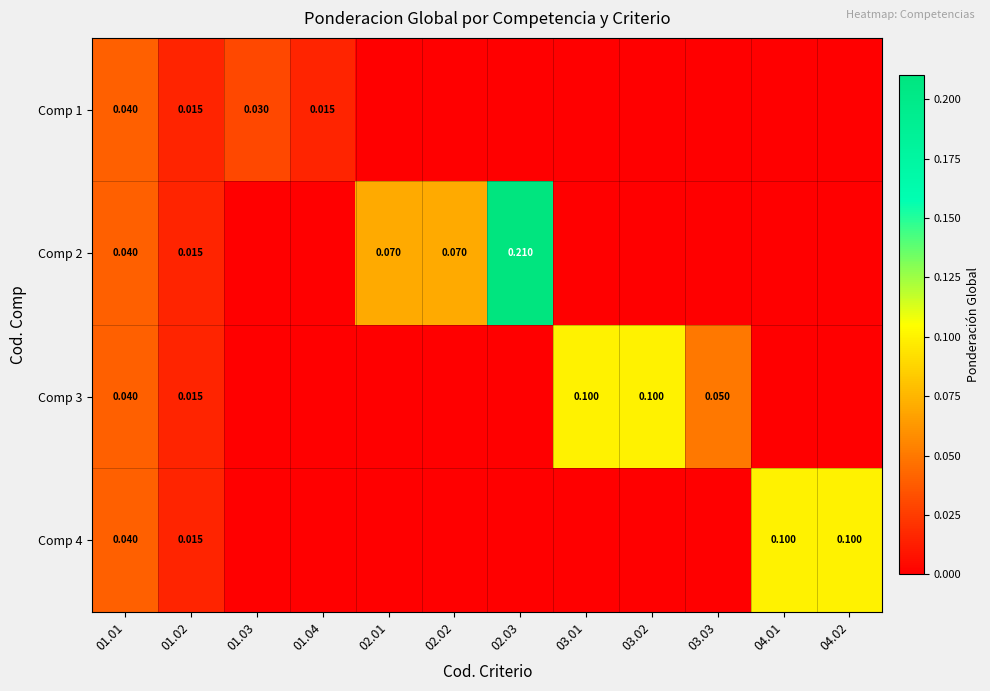

At 04.01, list the series in order from largest to smallest.

Comp 4, Comp 1, Comp 2, Comp 3